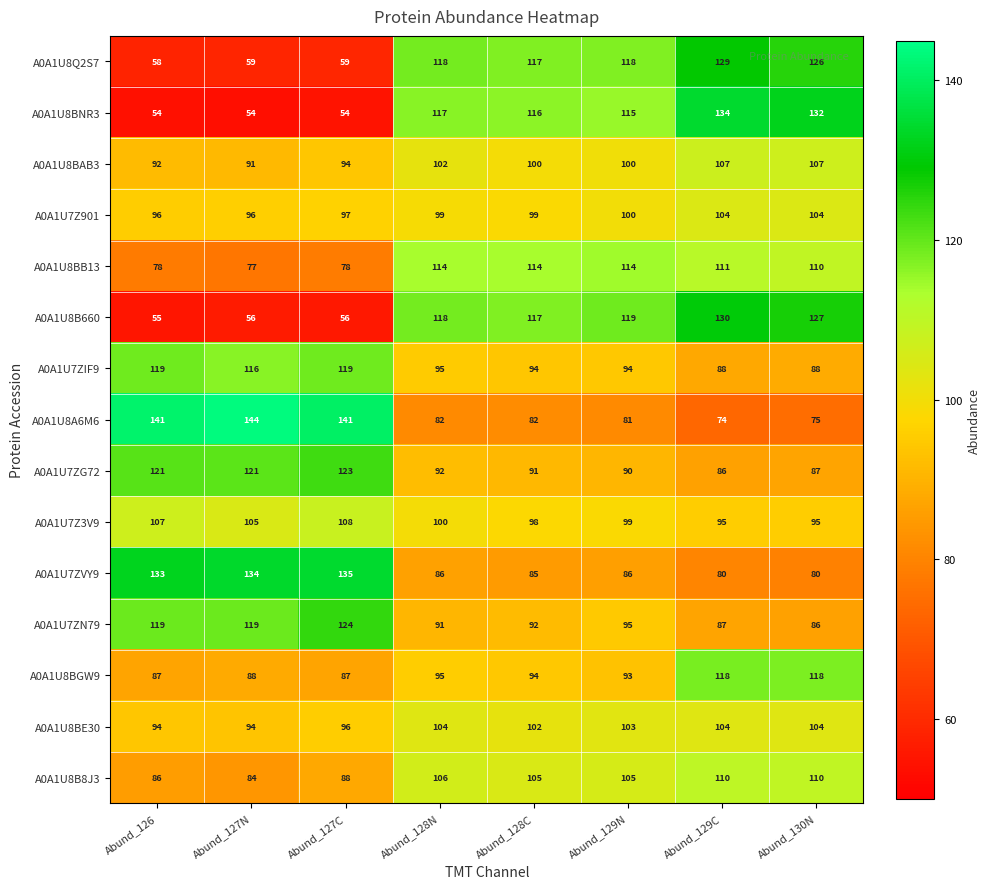

What is the average value of the A0A1U7ZN79 series?

102